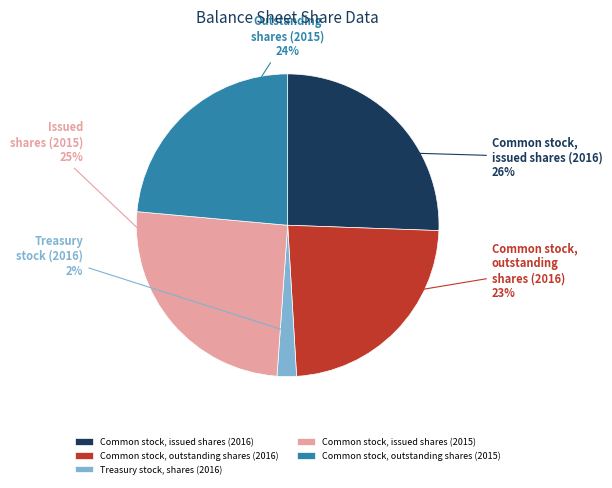

Does any single category account for the majority?

No